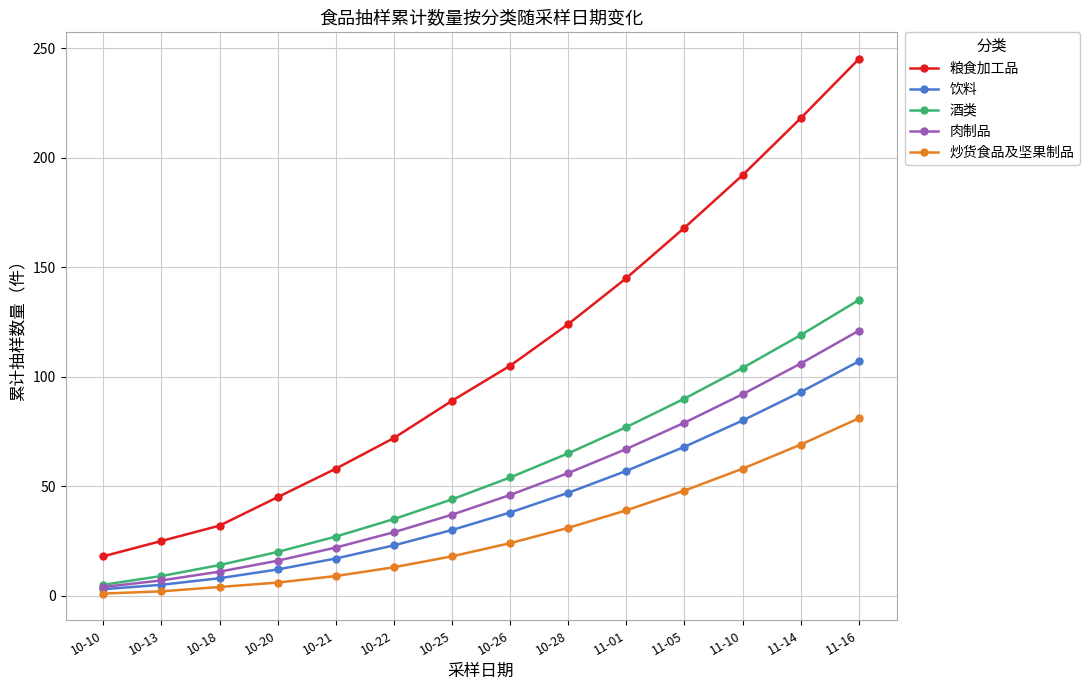

How many values in the 肉制品 series are below 46?

7